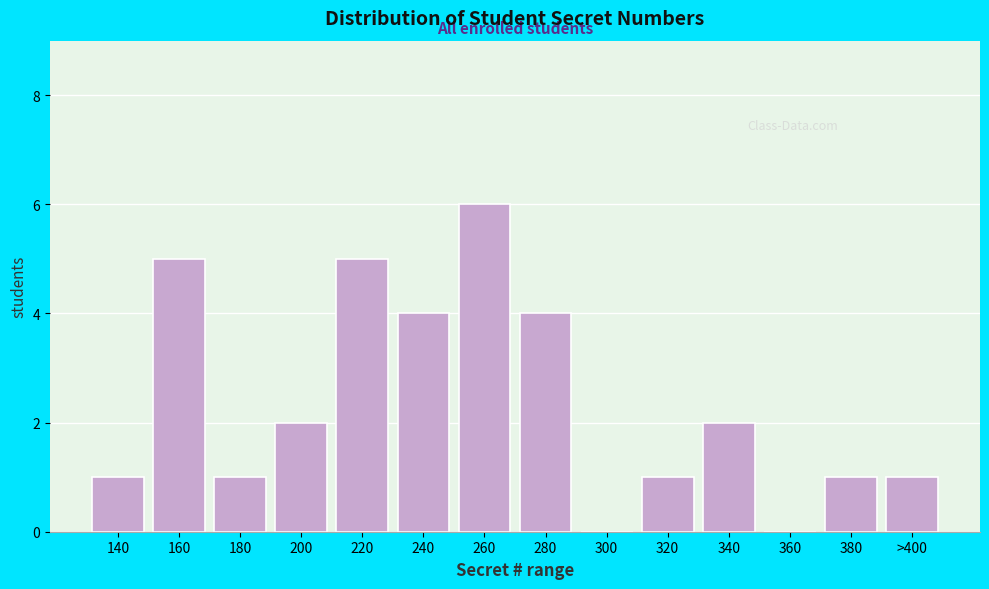

Reading left to right, what are all the values shown in this chart?

140=1	160=5	180=1	200=2	220=5	240=4	260=6	280=4	300=0	320=1	340=2	360=0	380=1	>400=1